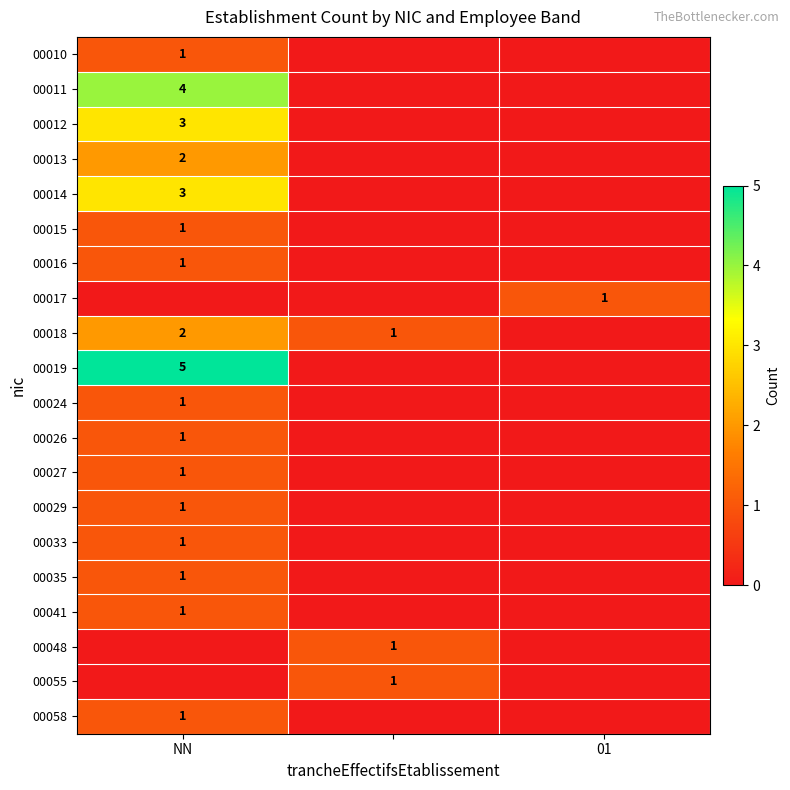

True or false: 00015 has a value of 1 at NN.

True